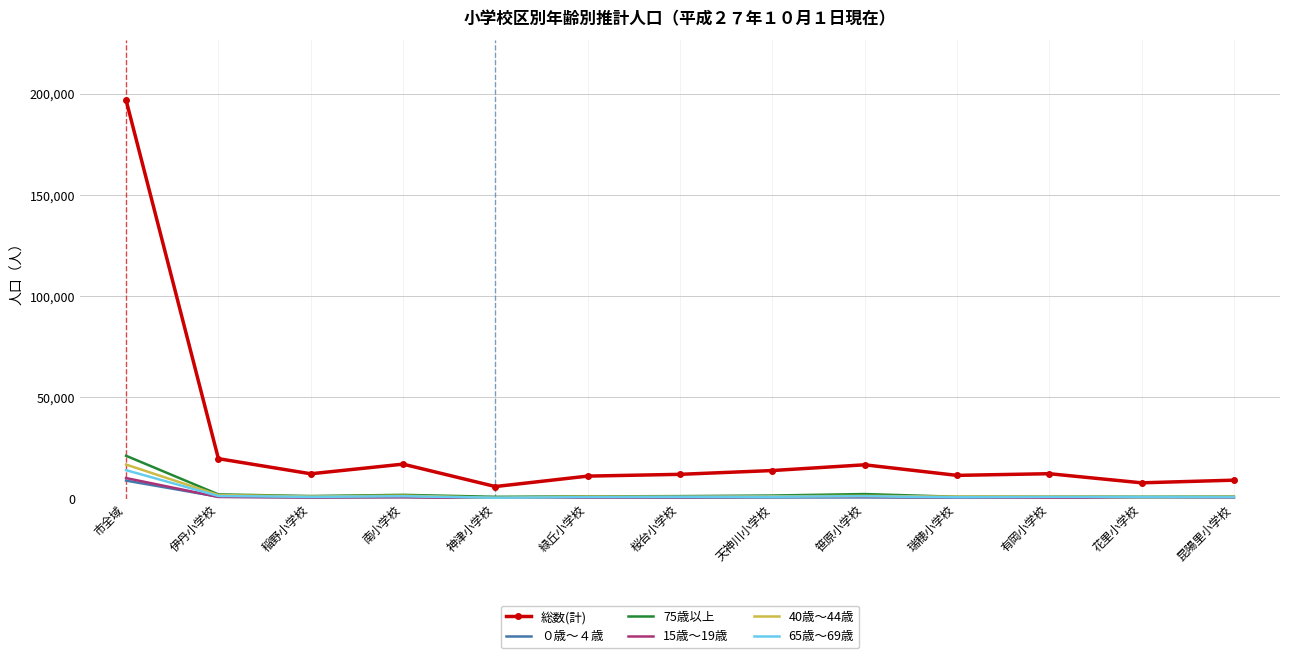

What is the spread (max minus min) of values at 桜台小学校?

11484